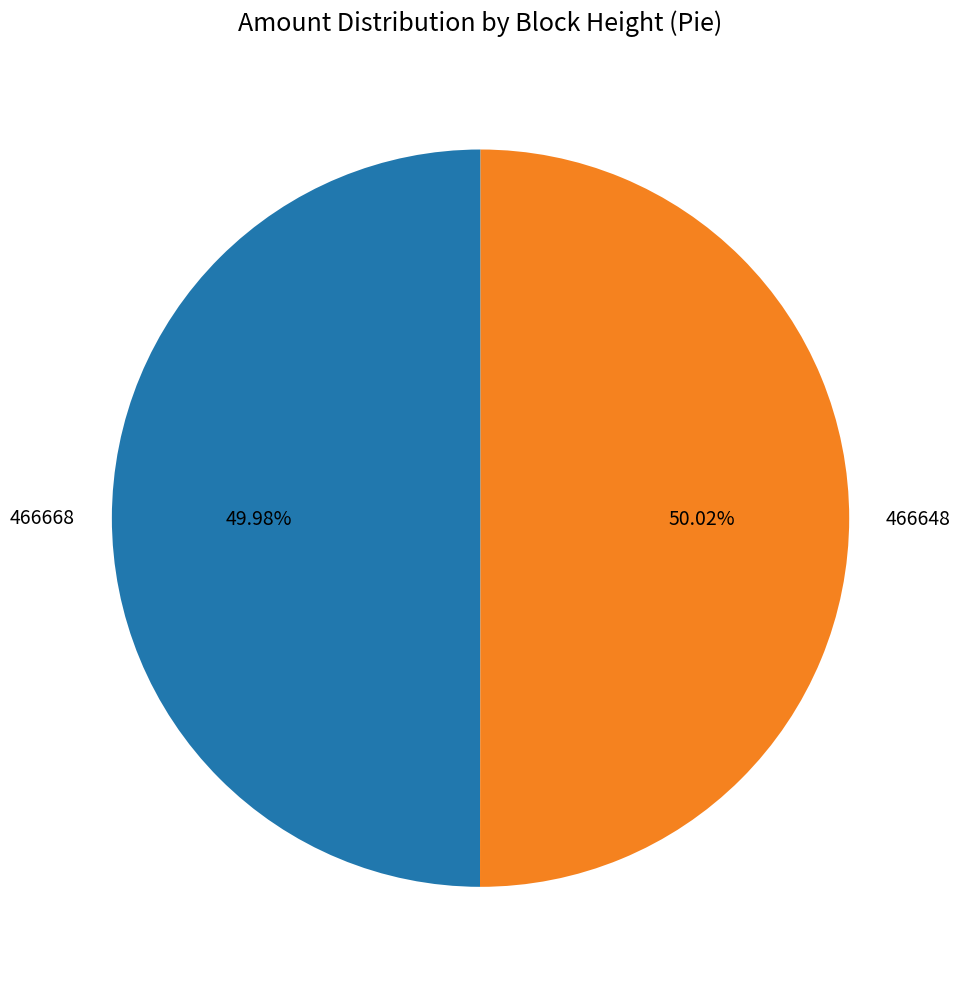

What is the total percentage of 466668 and 466648?

100.0%